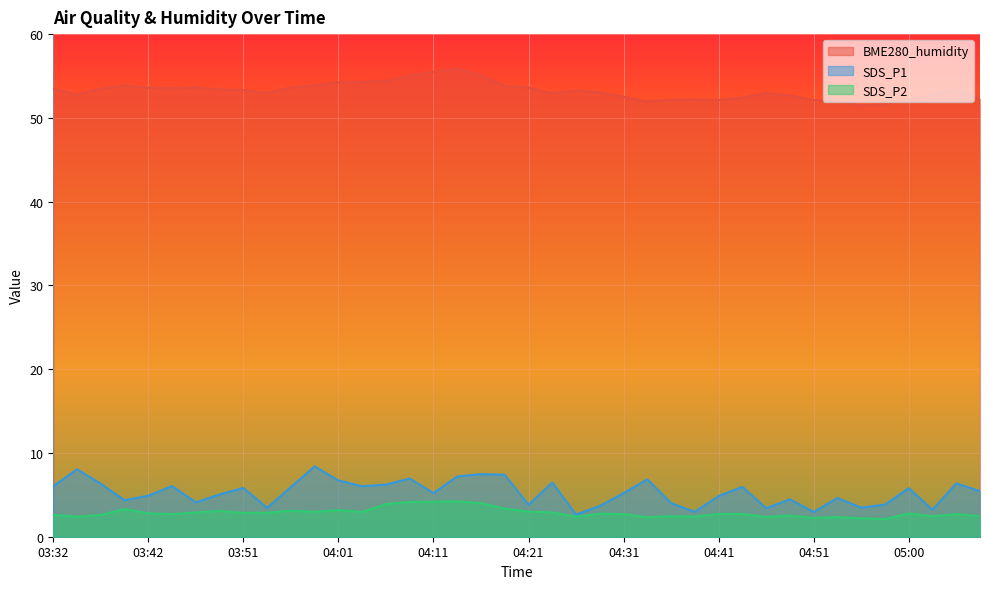

Which category has the highest value across all series?

04:13